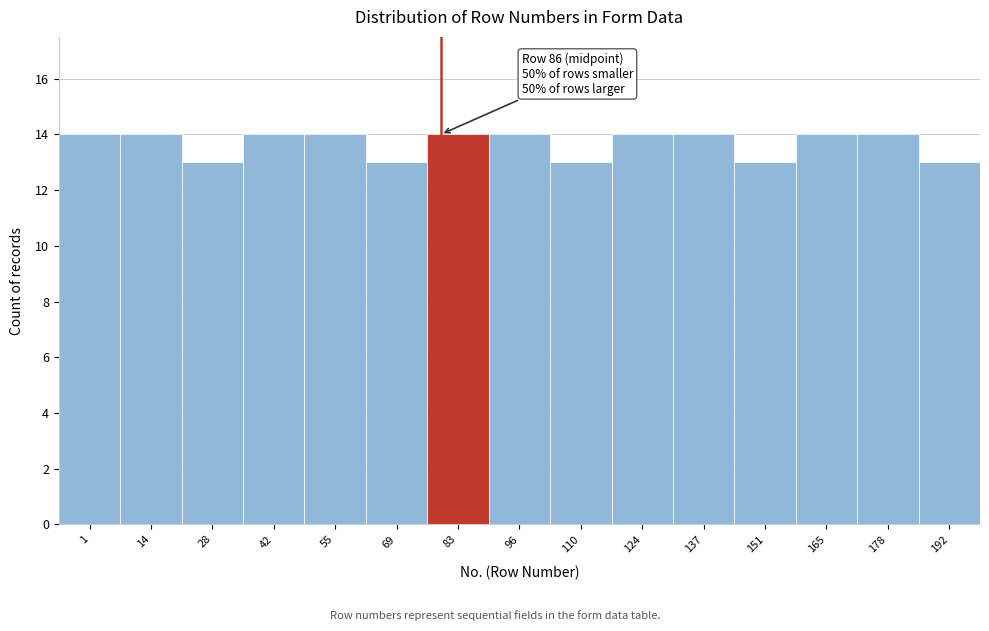

Reading right to left, what are all the values shown in this chart?

192=13	178=14	165=14	151=13	137=14	124=14	110=13	96=14	83=14	69=13	55=14	42=14	28=13	14=14	1=14